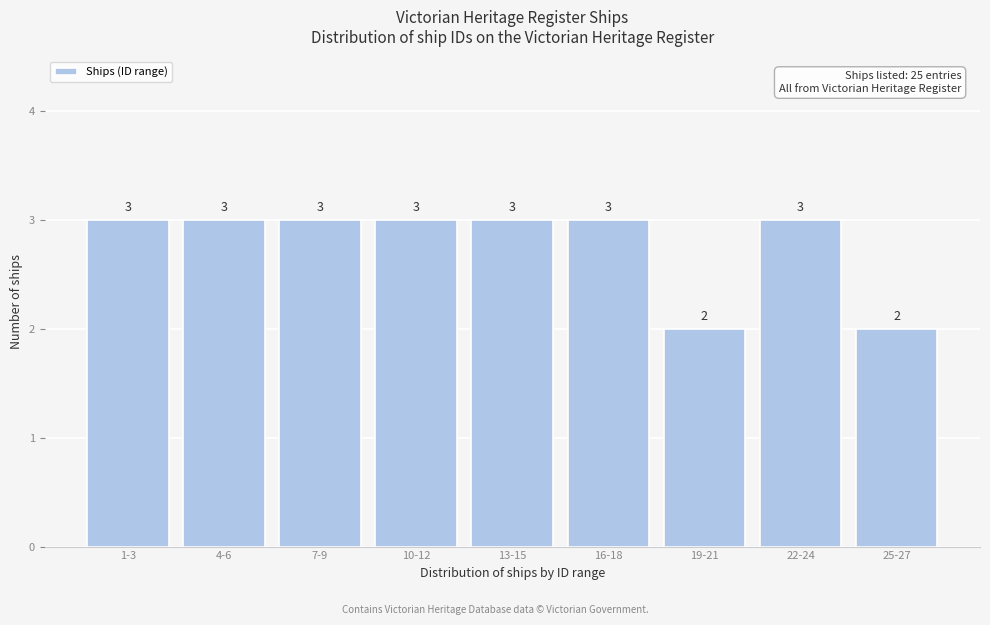

Reading left to right, extract all data points from this chart.

3	3	3	3	3	3	2	3	2